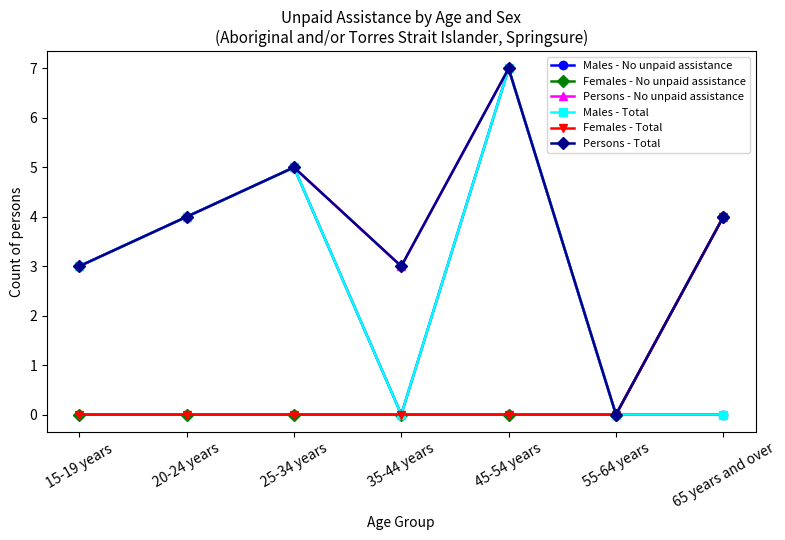

Does the chart display data point markers on the line(s)?

Yes